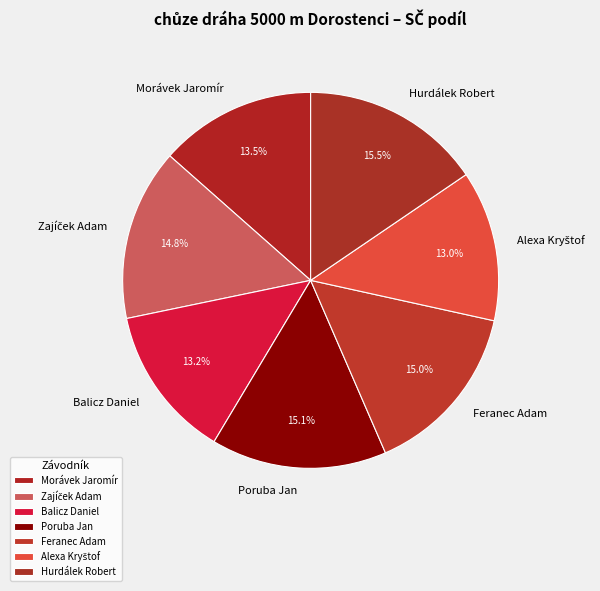

Is there a majority slice in this chart?

No